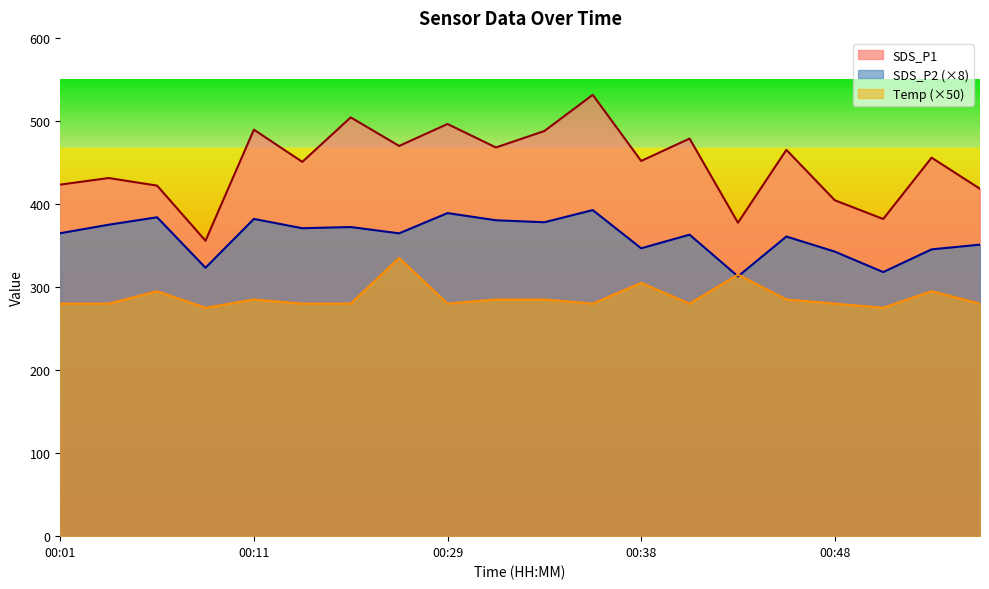

What is the maximum value shown in the chart?

531.4